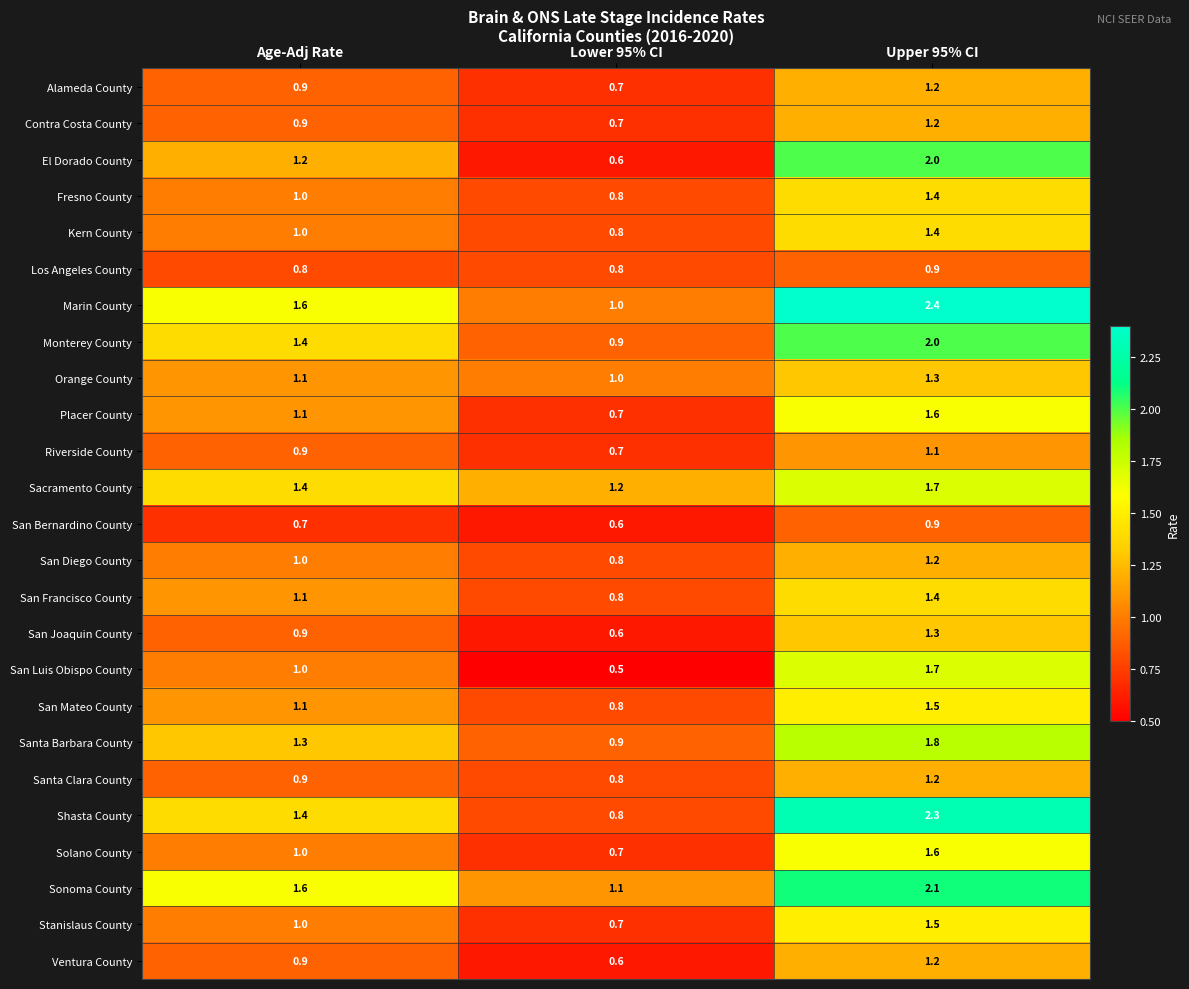

What is the difference between the maximum and minimum values in the San Joaquin County series?

0.7